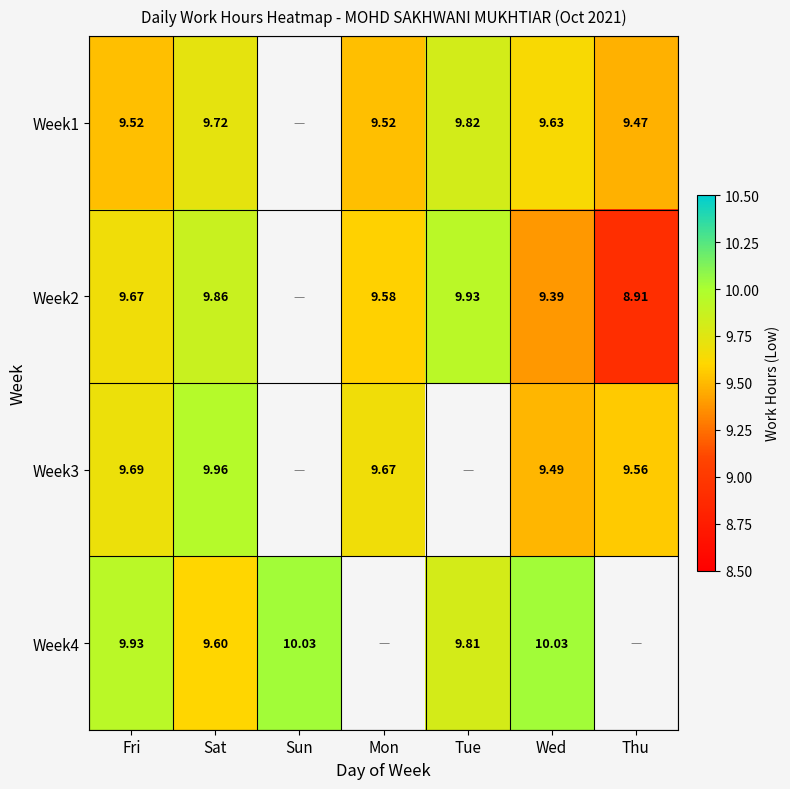

Is the value of Week2 at Wed greater than the value of Week1 at Thu?

No